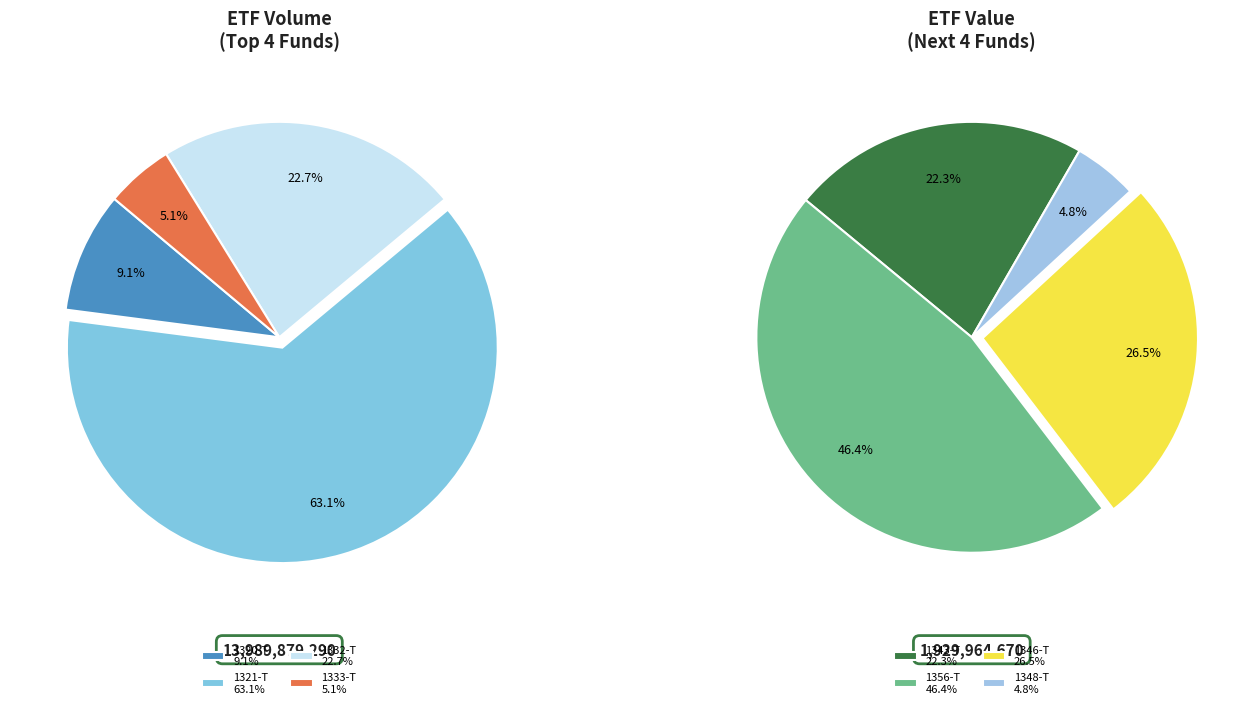

What percentage is the 1343-T slice, to the nearest percent?

3%